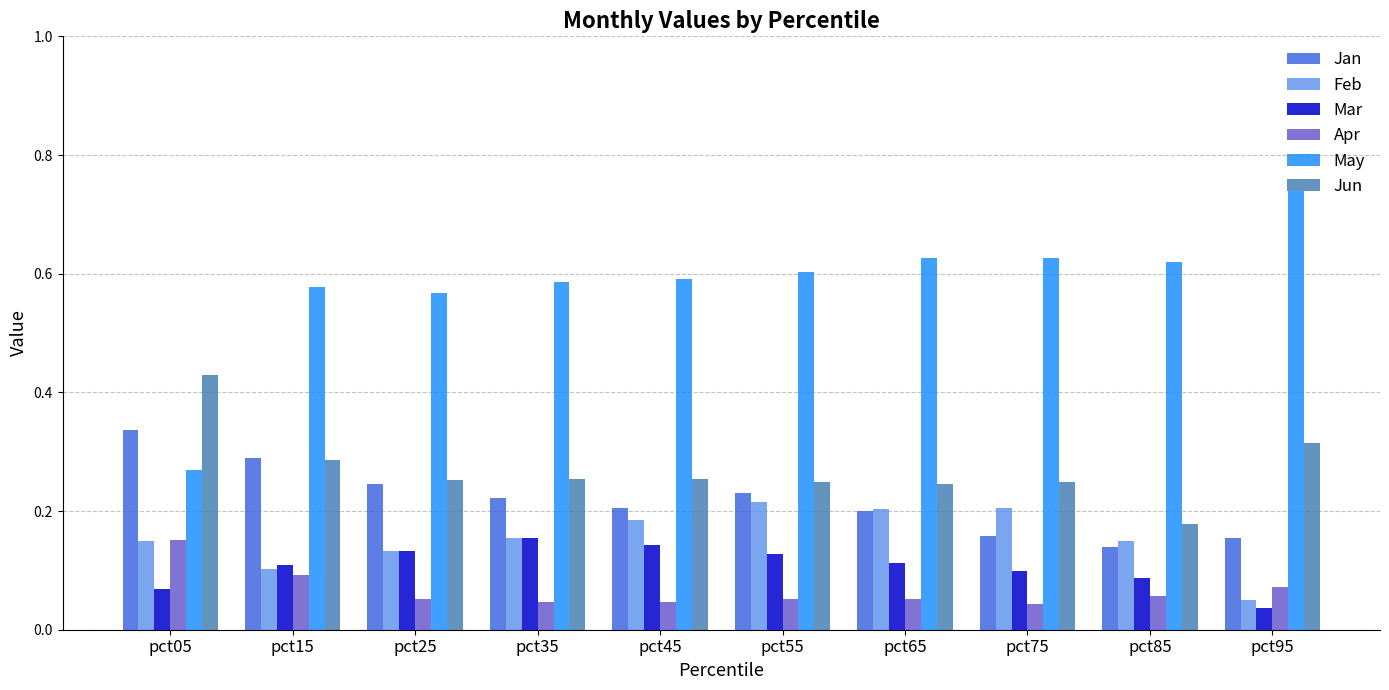

At which category does the chart reach its peak across all series?

pct95